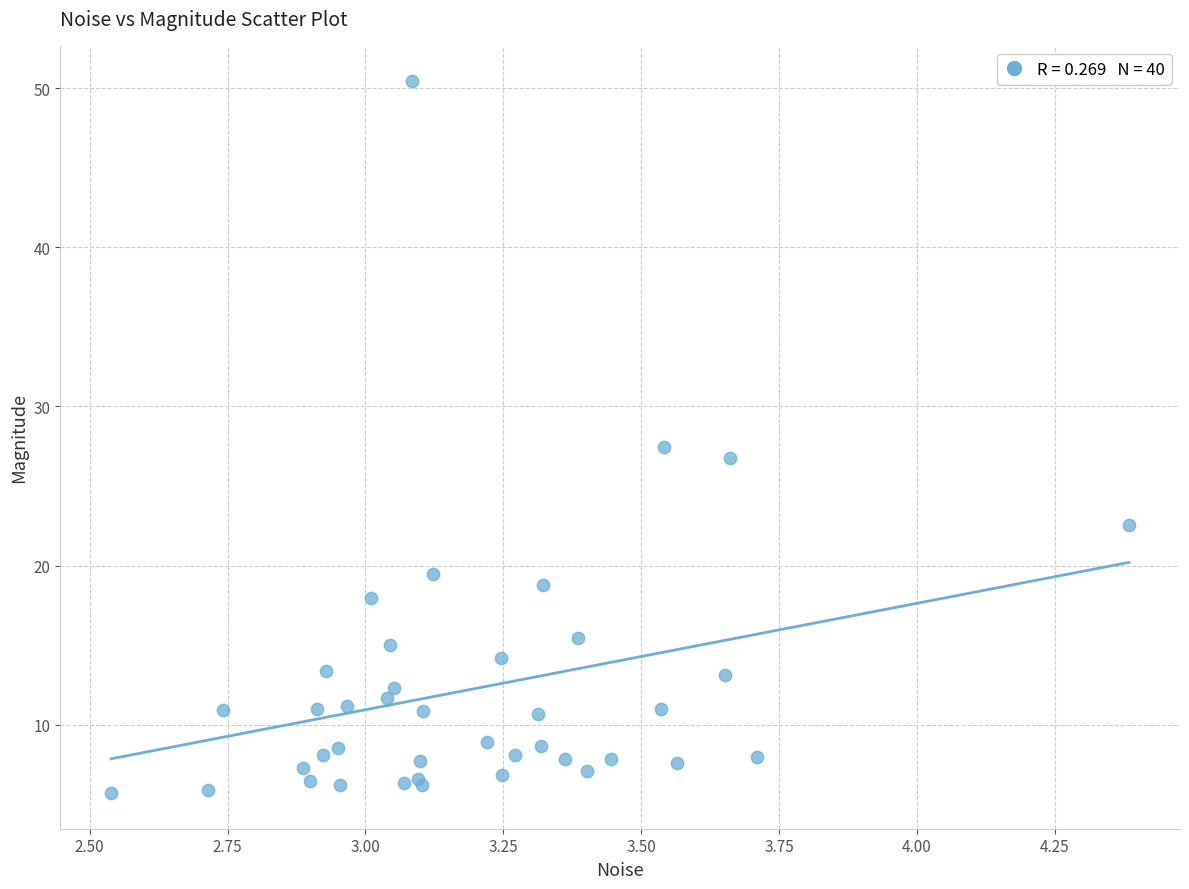

What Y value in the scatter plot is closest to 28?

27.4